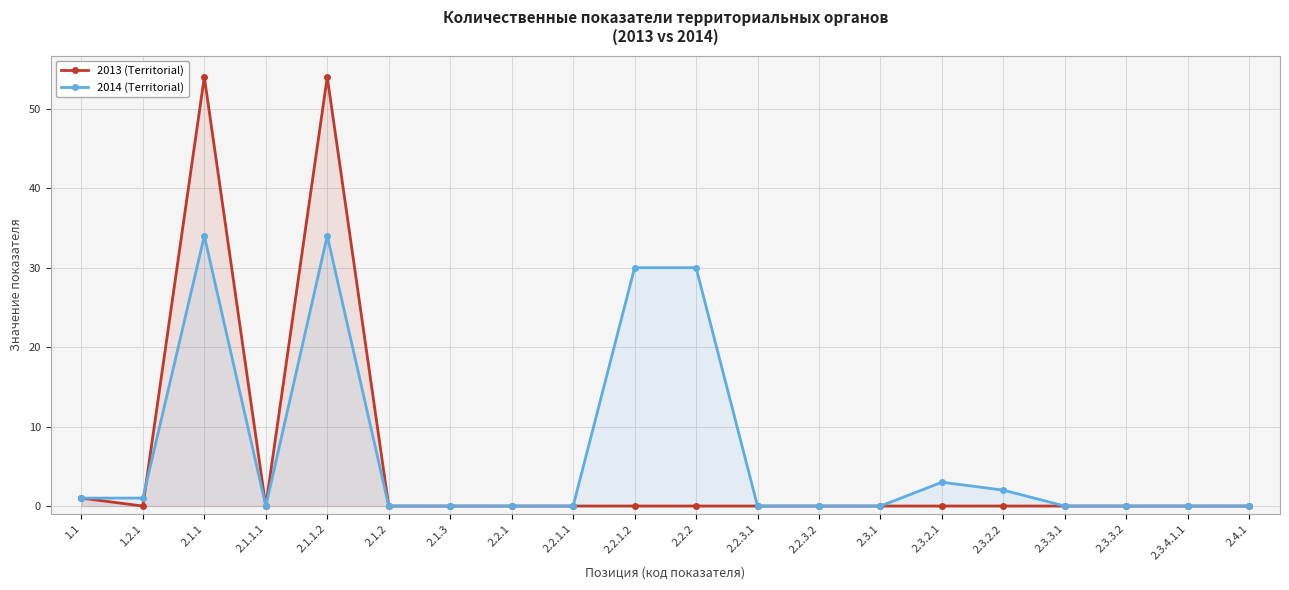

The value of 2013 (Territorial) at 2.3.1 is -36. True or false?

False